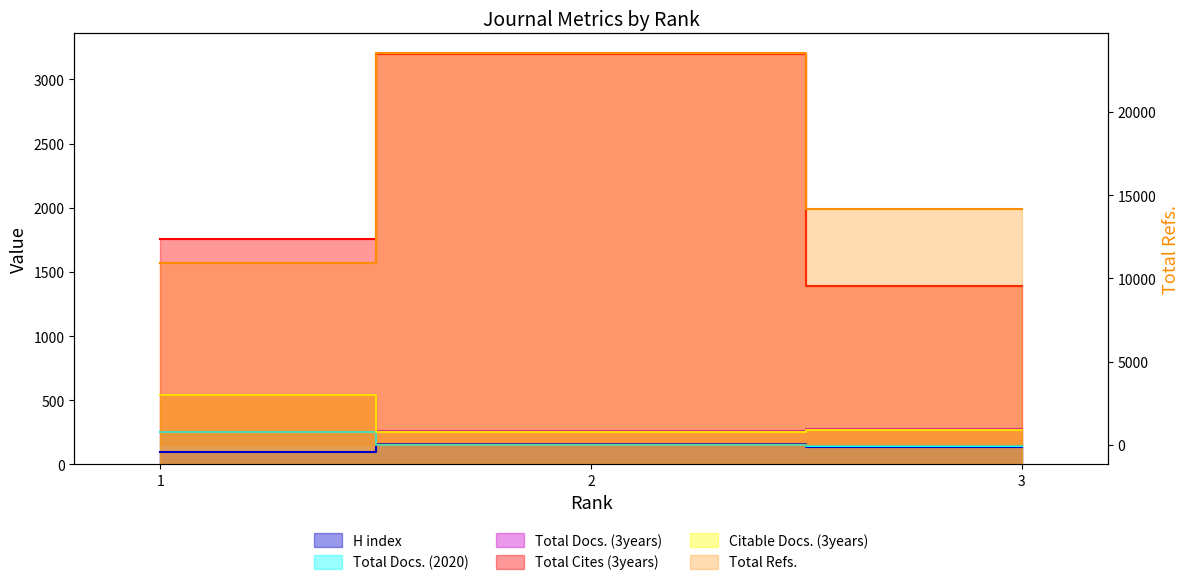

What is the average value of the H index series?

132